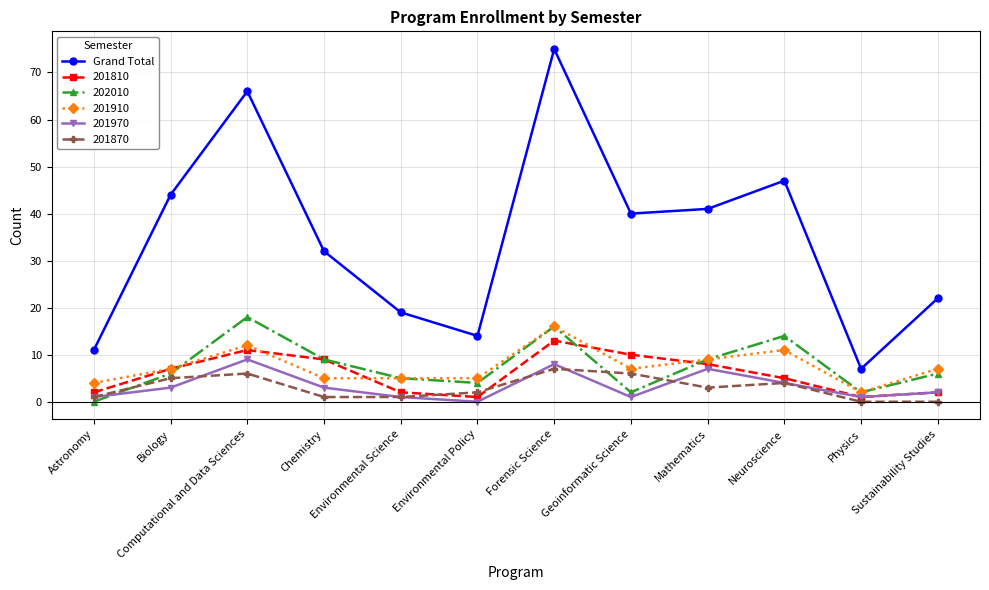

The 201870 series shows 2 at Computational and Data Sciences. True or false?

False